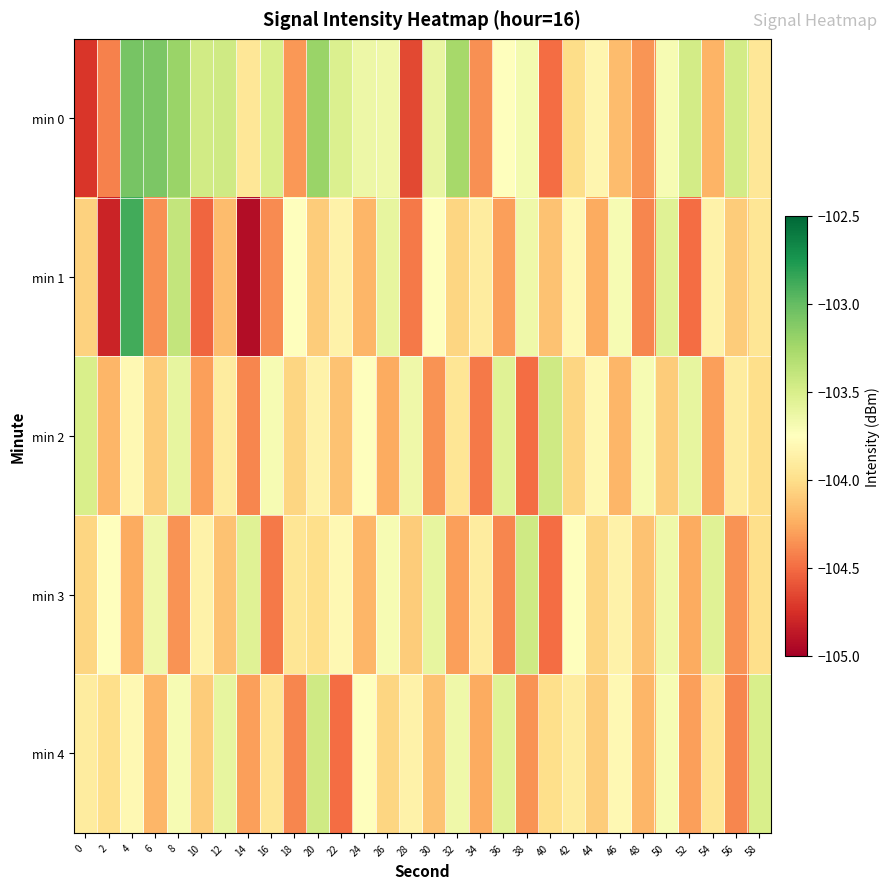

Count the number of categories in the chart.

30